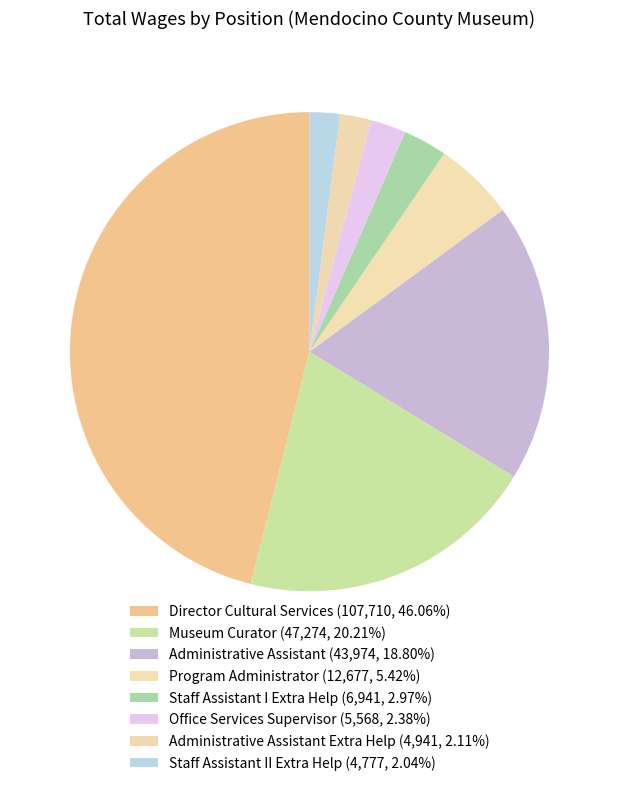

Count the number of slices in the pie.

8